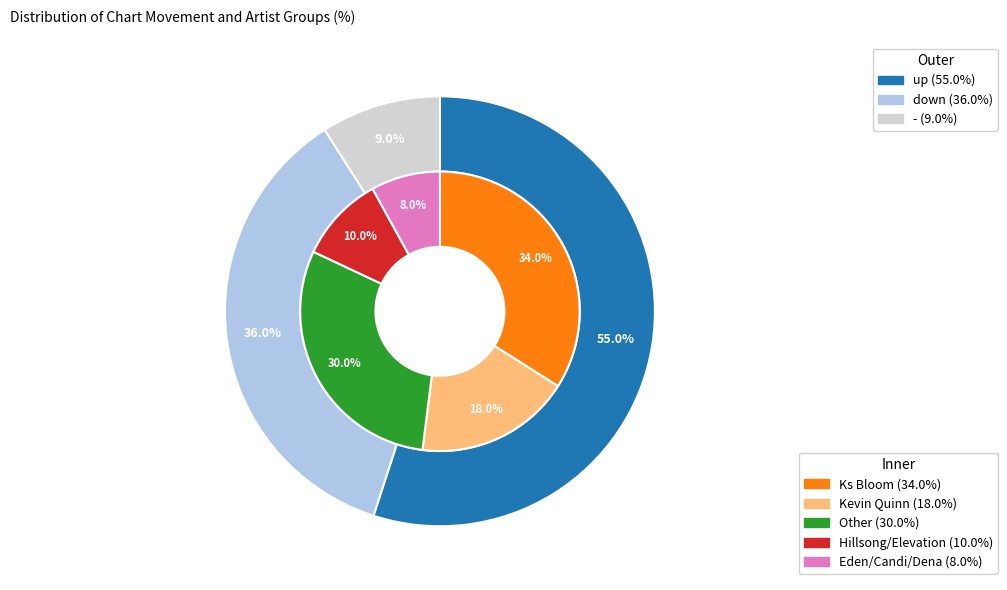

What is the change in value from up to -?

-46